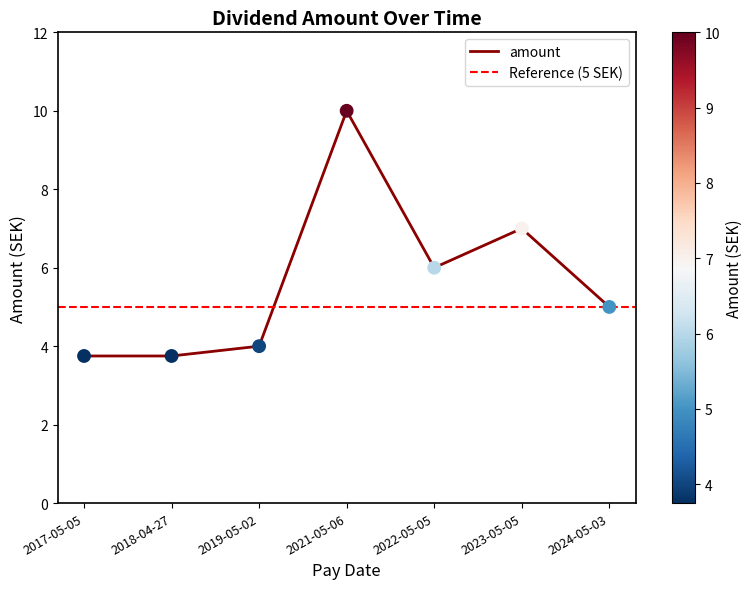

What is the change in value from 2019-05-02 to 2024-05-03?

+1.0